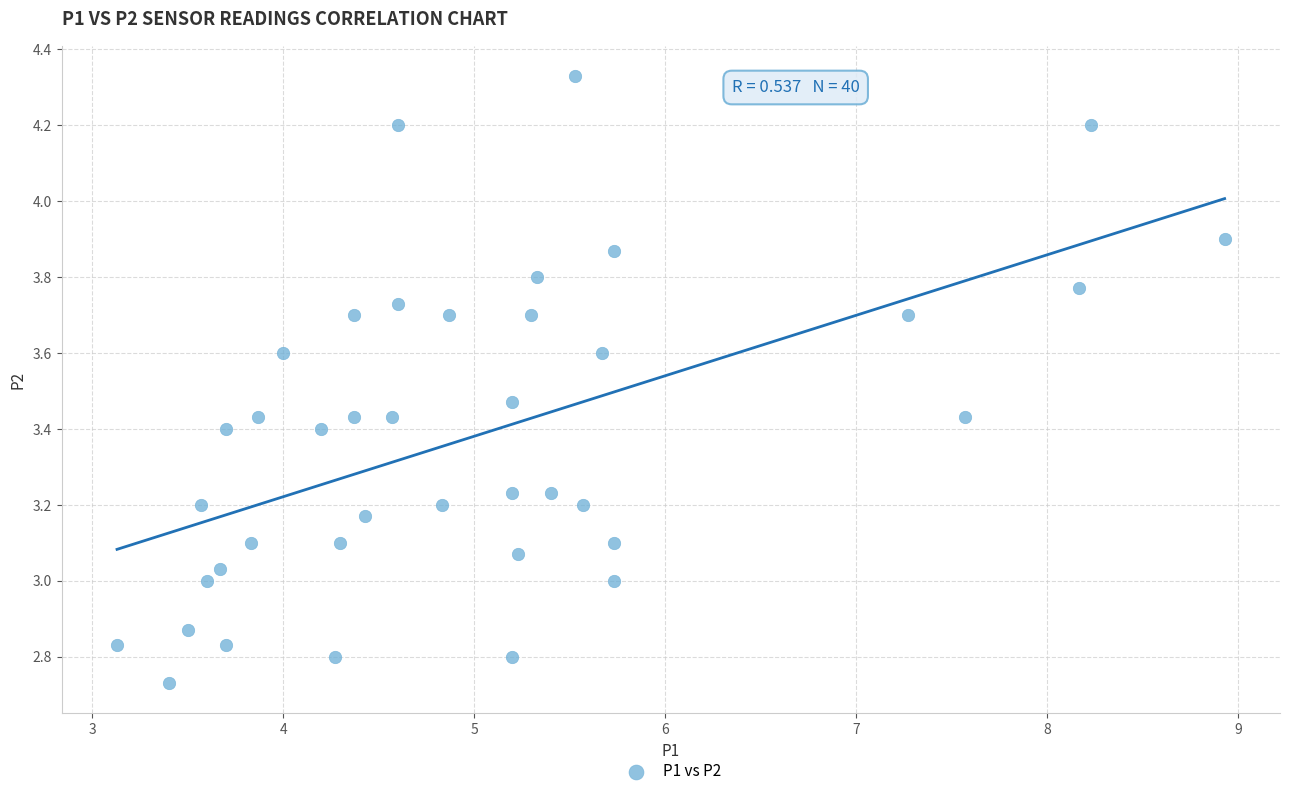

What is the range of X values (max minus min)?

5.8